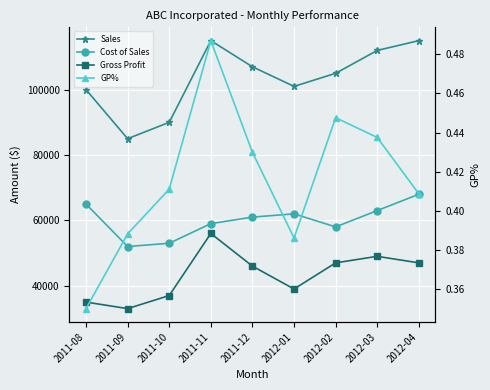

Is this an area chart (filled region under the line)?

No